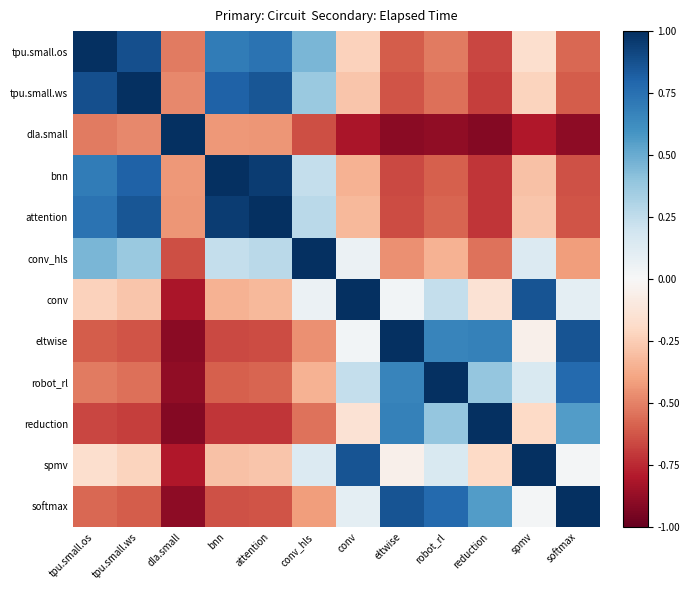

Count the number of data series in this chart.

12